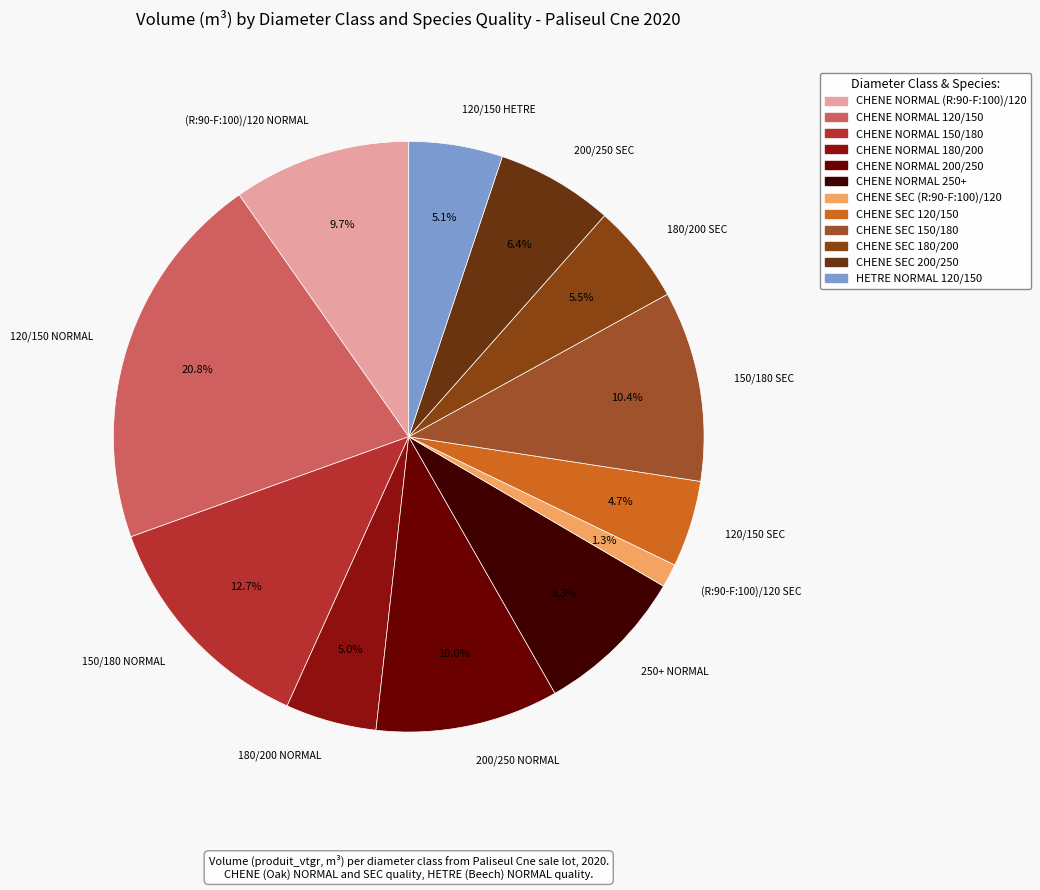

What percentage is NOT represented by (R:90-F:100)/120 SEC?

98.7%